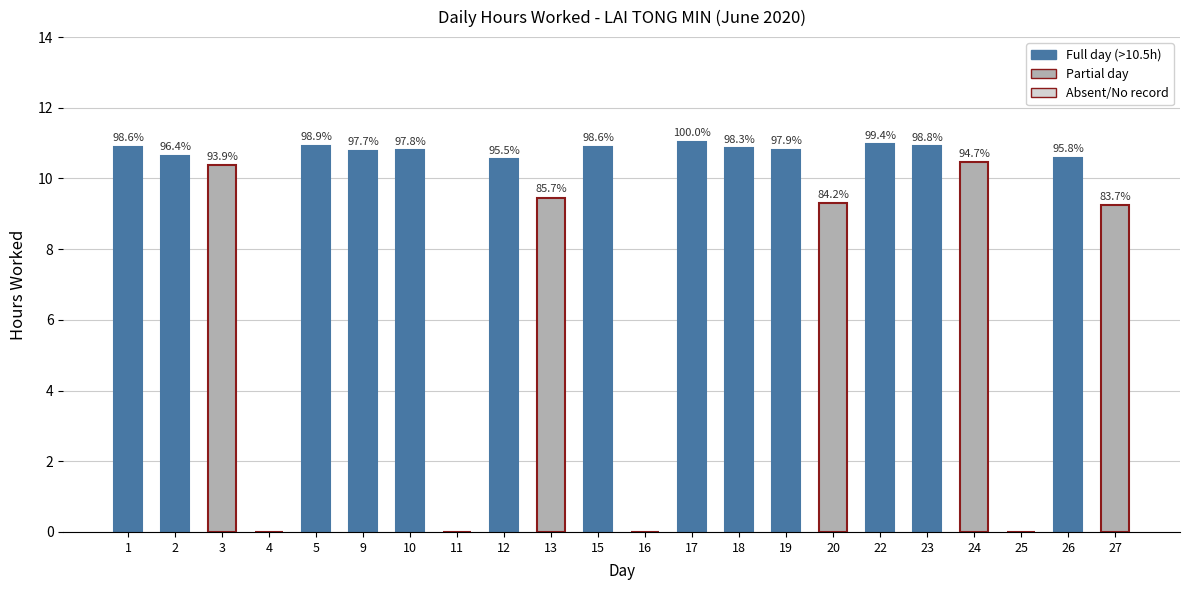

Reading left to right, transcribe all the data shown in this chart.

1=10.9	2=10.6	3=10.4	4=0.0	5=10.9	9=10.8	10=10.8	11=0.0	12=10.5	13=9.5	15=10.9	16=0.0	17=11.0	18=10.8	19=10.8	20=9.3	22=11.0	23=10.9	24=10.5	25=0.0	26=10.6	27=9.2